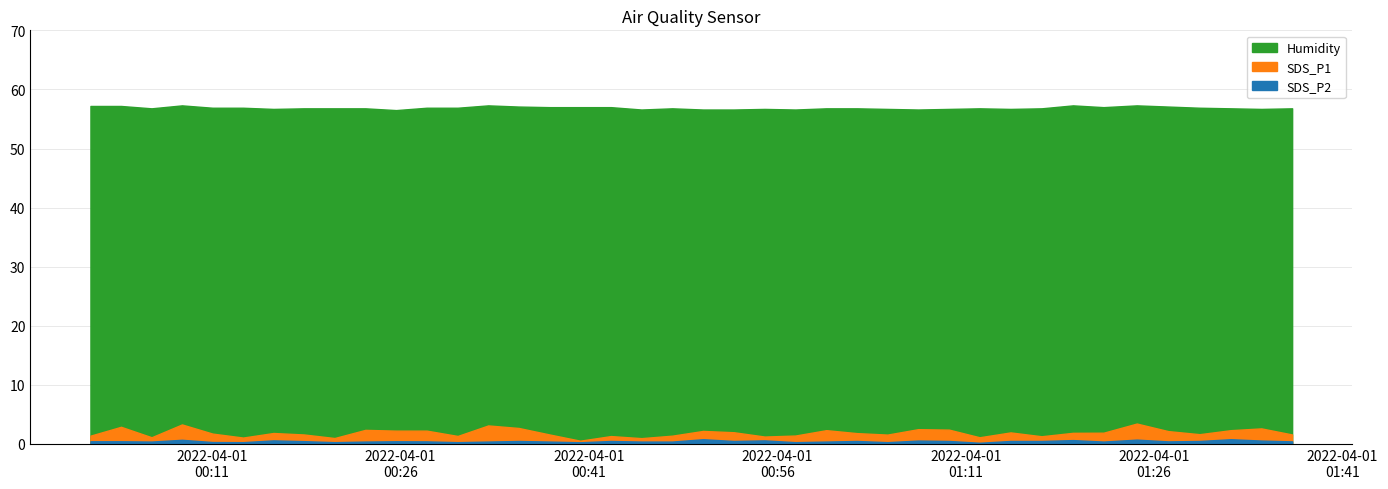

The value of SDS_P1 at 2022/04/01 00:35:25 is 2.7. True or false?

True